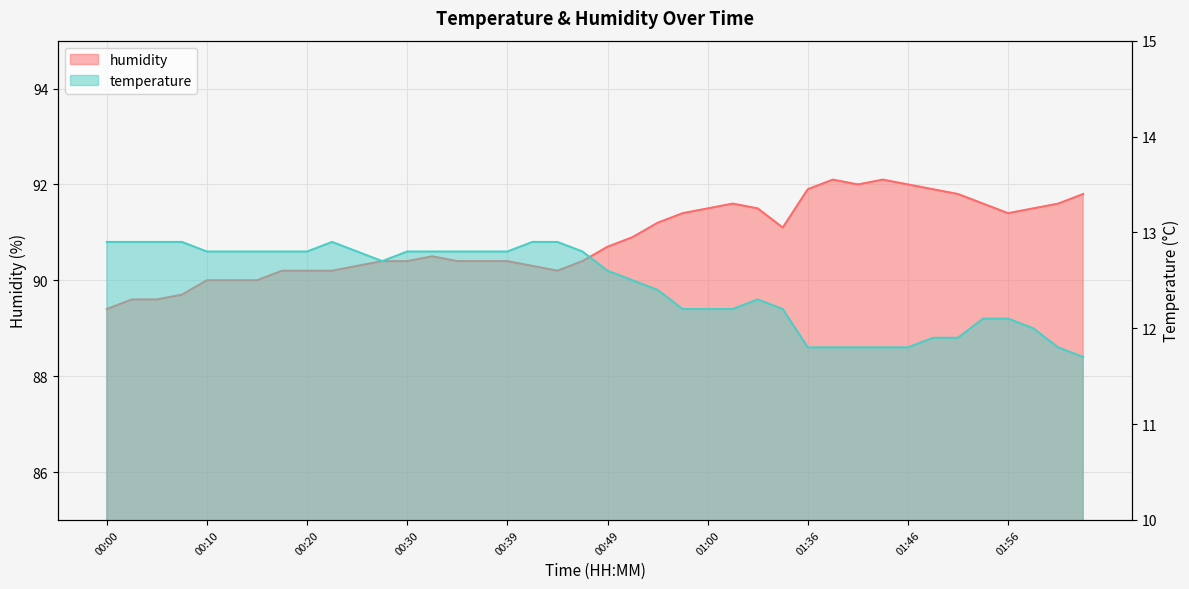

Rank the categories by temperature value from lowest to highest.

02:04, 01:36, 01:39, 01:41, 01:44, 01:46, 02:01, 01:49, 01:51, 01:59, 01:54, 01:56, 00:57, 01:00, 01:02, 01:23, 01:04, 00:54, 00:52, 00:49, 00:27, 00:10, 00:13, 00:15, 00:17, 00:20, 00:25, 00:30, 00:32, 00:35, 00:37, 00:39, 00:47, 00:00, 00:03, 00:05, 00:08, 00:22, 00:42, 00:44